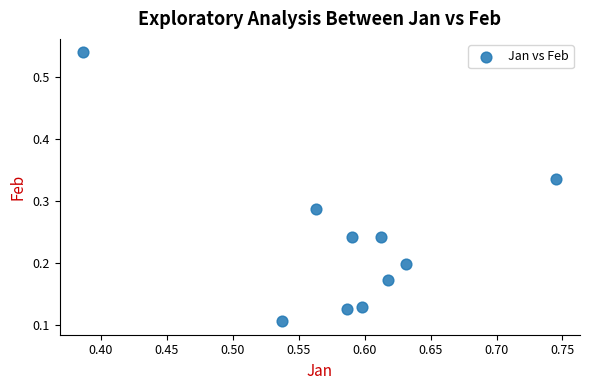

What is the range of Y values (max minus min)?

0.4